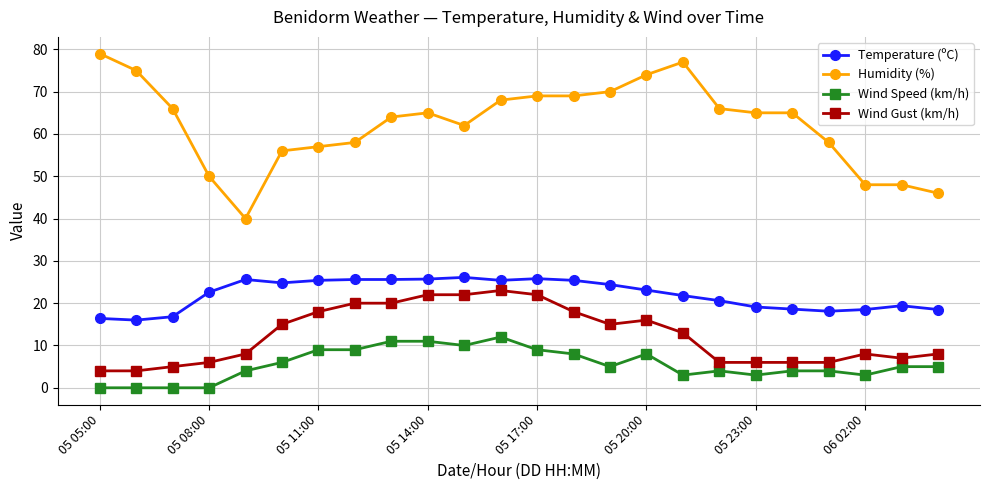

True or false: Temperature (ºC) has more than 2 points higher than both neighbors.

True